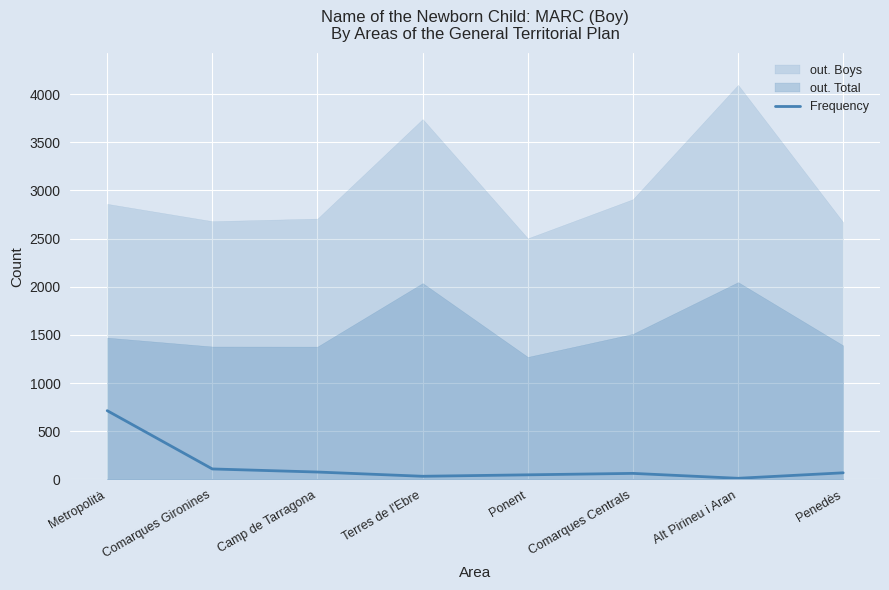

Which category has the highest value in the Frequency series?

Metropolità